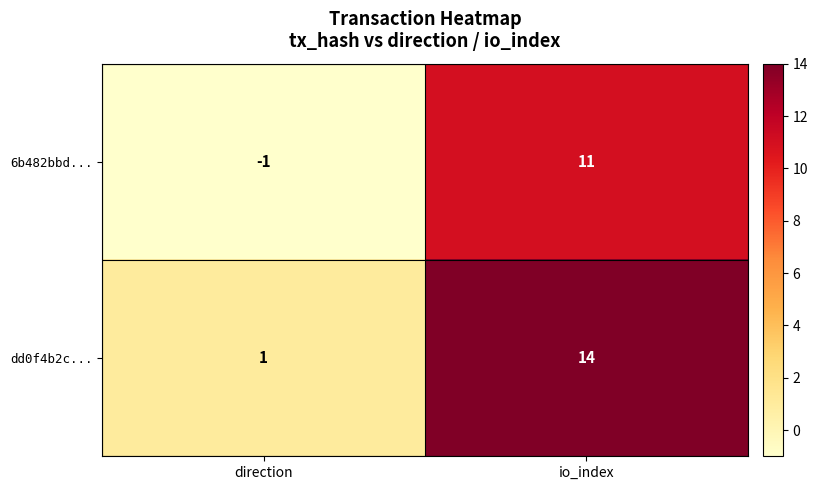

Is it true that dd0f4b2c... equals 14 at io_index?

True